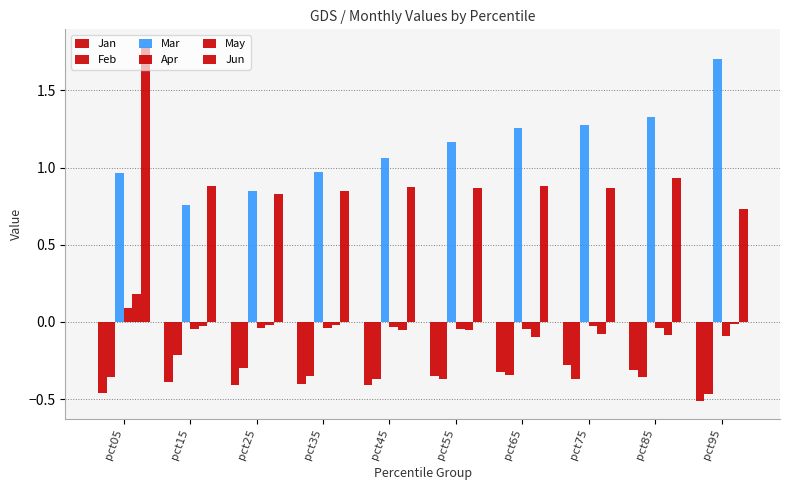

Reading left to right, extract all data points from this chart.

Jan: pct05=-0.5	pct15=-0.4	pct25=-0.4	pct35=-0.4	pct45=-0.4	pct55=-0.4	pct65=-0.3	pct75=-0.3	pct85=-0.3	pct95=-0.5
Feb: pct05=-0.4	pct15=-0.2	pct25=-0.3	pct35=-0.4	pct45=-0.4	pct55=-0.4	pct65=-0.3	pct75=-0.4	pct85=-0.4	pct95=-0.5
Mar: pct05=1.0	pct15=0.8	pct25=0.8	pct35=1.0	pct45=1.1	pct55=1.2	pct65=1.3	pct75=1.3	pct85=1.3	pct95=1.7
Apr: pct05=0.1	pct15=-0.0	pct25=-0.0	pct35=-0.0	pct45=-0.0	pct55=-0.0	pct65=-0.0	pct75=-0.0	pct85=-0.0	pct95=-0.1
May: pct05=0.2	pct15=-0.0	pct25=-0.0	pct35=-0.0	pct45=-0.0	pct55=-0.1	pct65=-0.1	pct75=-0.1	pct85=-0.1	pct95=-0.0
Jun: pct05=1.8	pct15=0.9	pct25=0.8	pct35=0.9	pct45=0.9	pct55=0.9	pct65=0.9	pct75=0.9	pct85=0.9	pct95=0.7